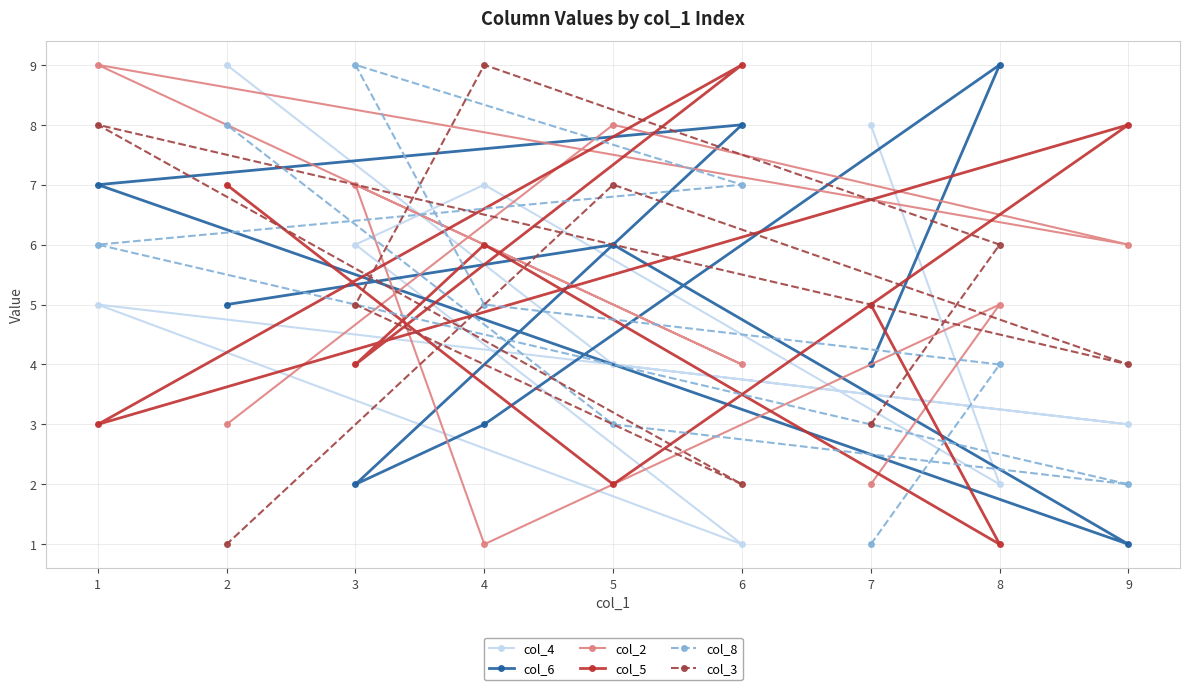

Is the value of col_8 at 9 greater than the value of col_5 at 9?

No